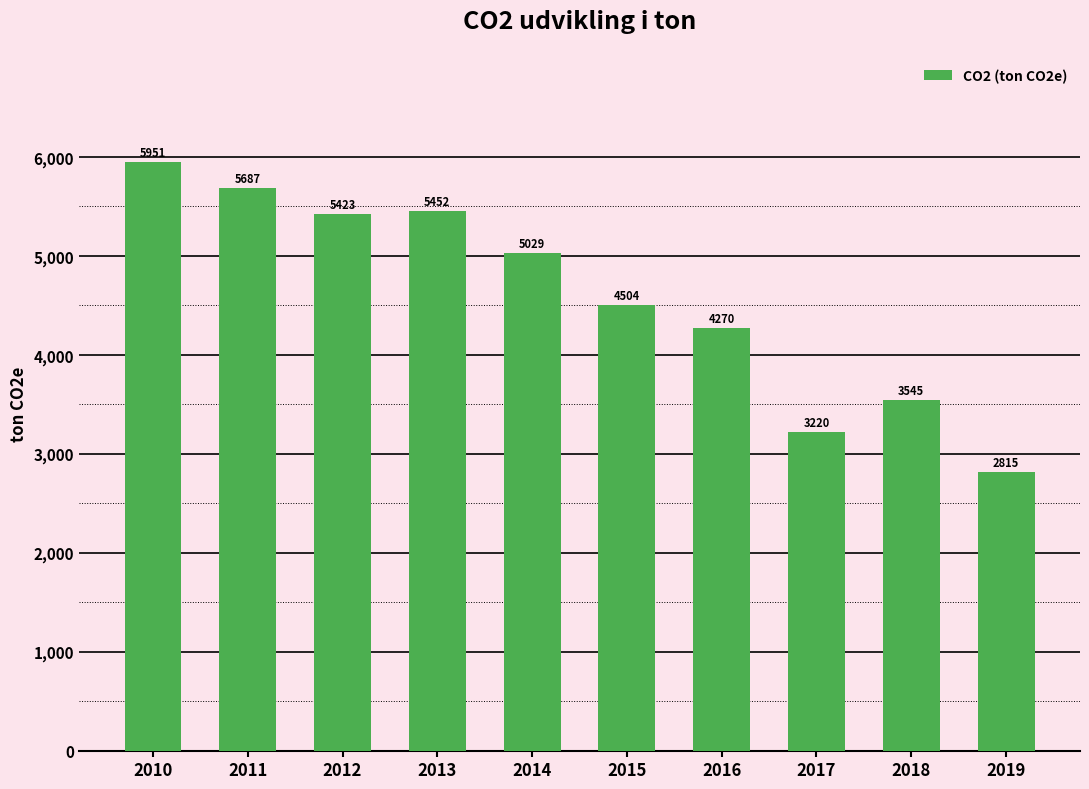

The chart shows a value of 5687 at 2011. True or false?

True